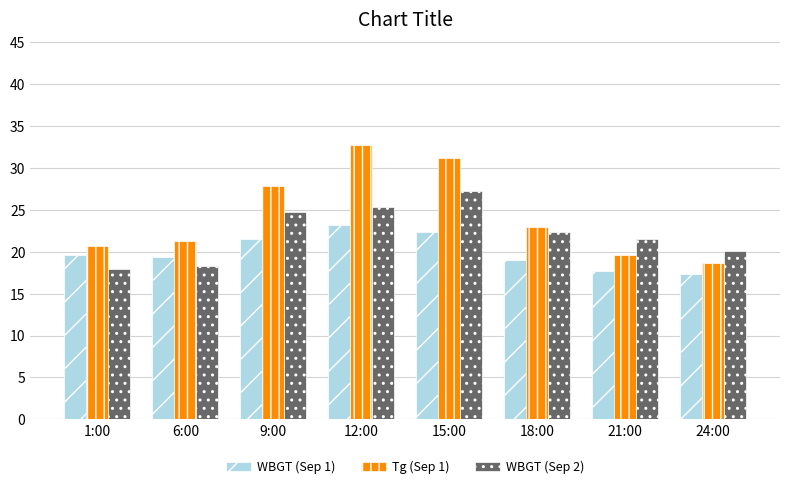

True or false: WBGT (Sep 1) has a value of 19.4 at 6:00.

True